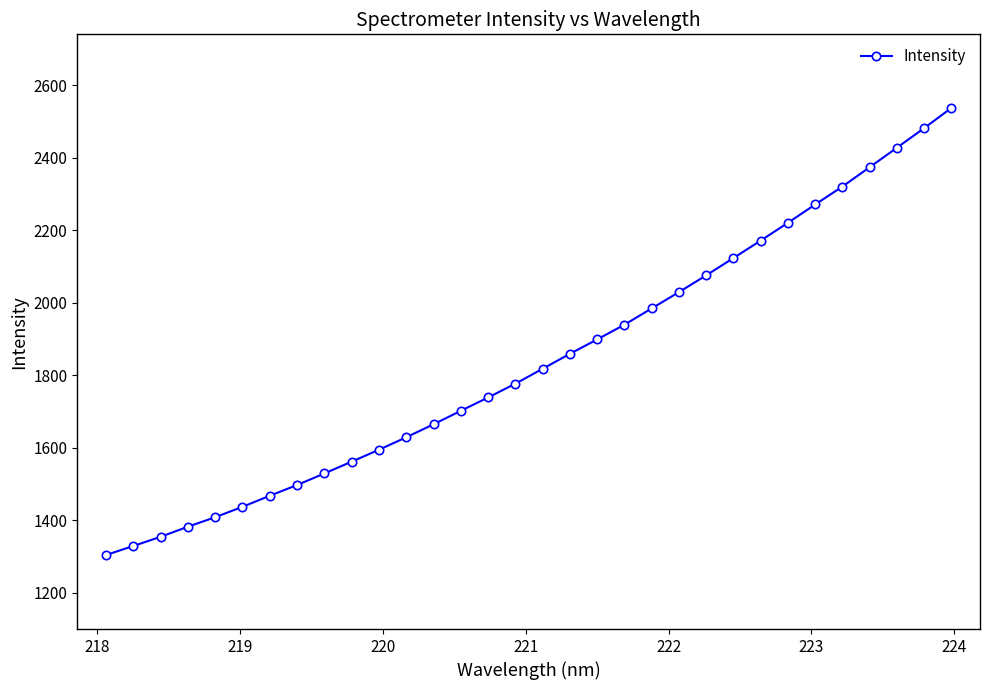

How many data points are less than 1817?

16